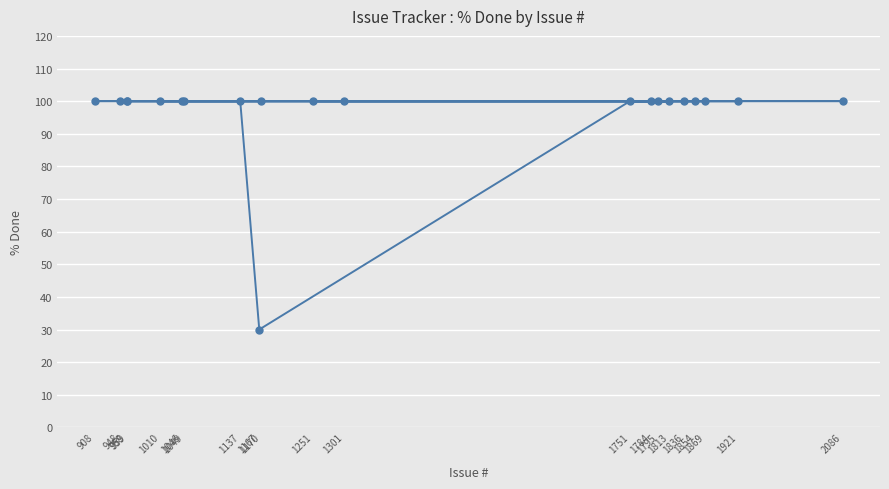

The value at 1049 is 100. True or false?

True